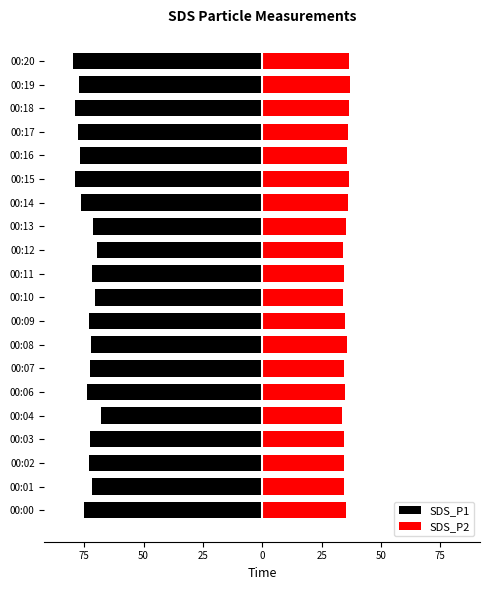

Reading left to right, transcribe all the data shown in this chart.

SDS_P1: -75.2	-71.7	-72.8	-72.6	-68.1	-73.9	-72.5	-72.2	-72.8	-70.3	-71.7	-69.5	-71.3	-76.2	-78.9	-76.6	-77.6	-78.8	-77.3	-79.8
SDS_P2: 35.4	34.3	34.5	34.5	33.6	34.8	34.5	35.5	34.7	34.1	34.5	34.2	35.2	36.0	36.8	35.6	36.1	36.5	36.9	36.5